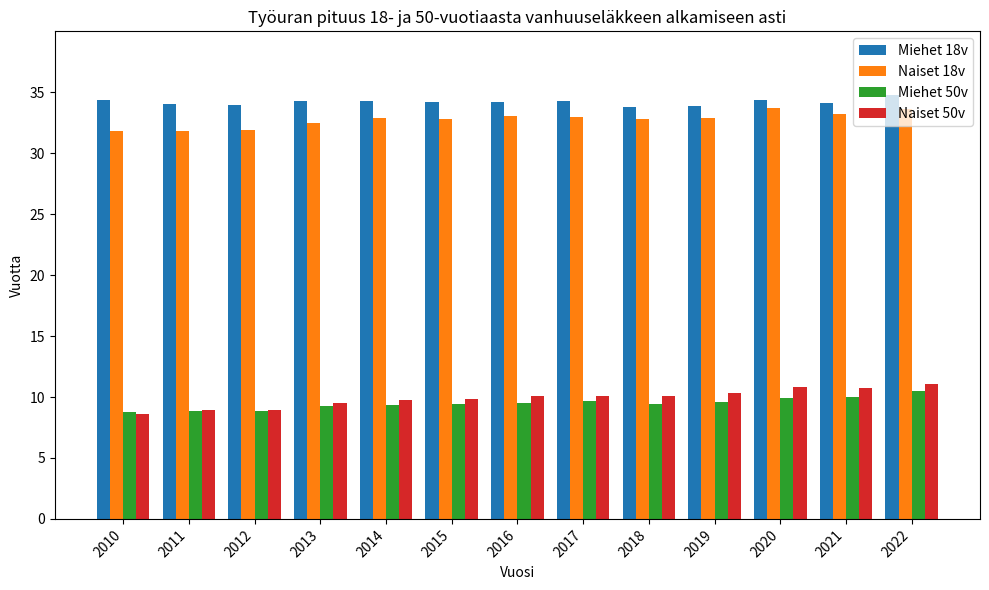

At 2020, list the series in order from largest to smallest.

Miehet 18v, Naiset 18v, Naiset 50v, Miehet 50v